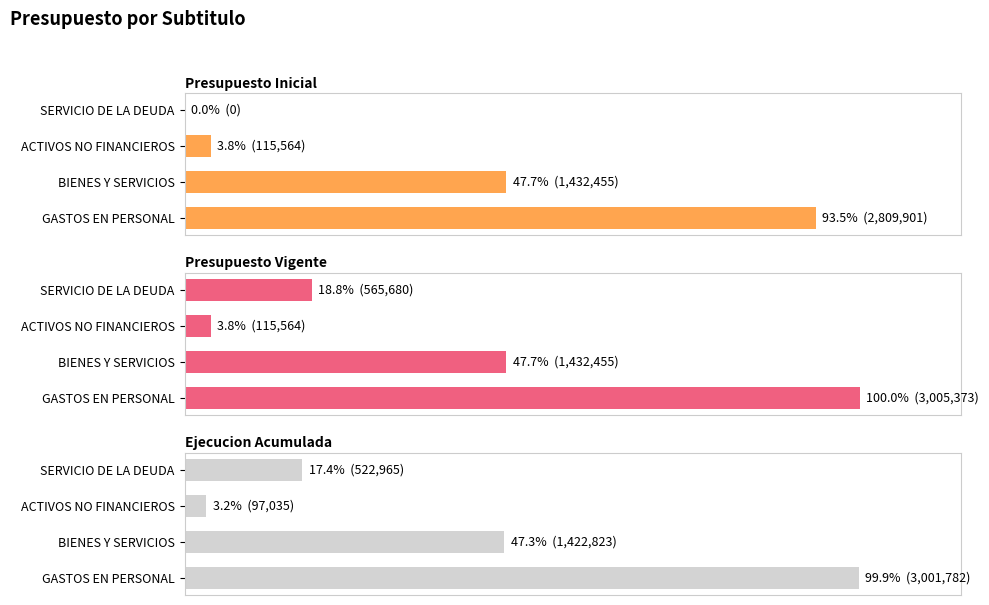

What is the difference between the second highest and second lowest values in the Presupuesto Inicial series?

1316891